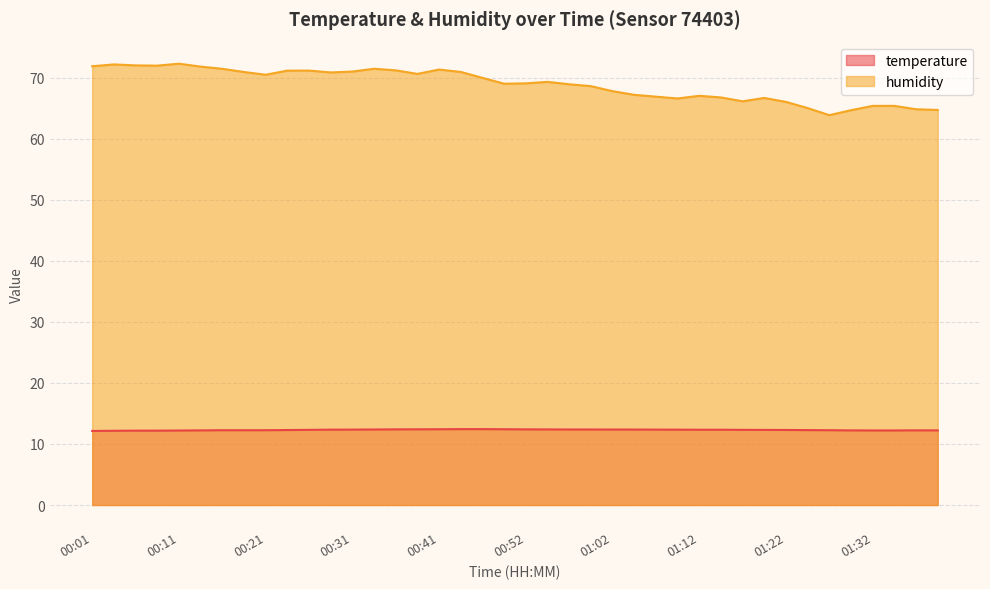

True or false: temperature has a value of 12.3 at 00:31.

True